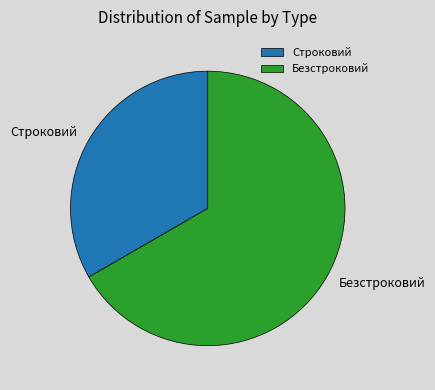

Rank the categories by value from highest to lowest.

Безстроковий, Строковий